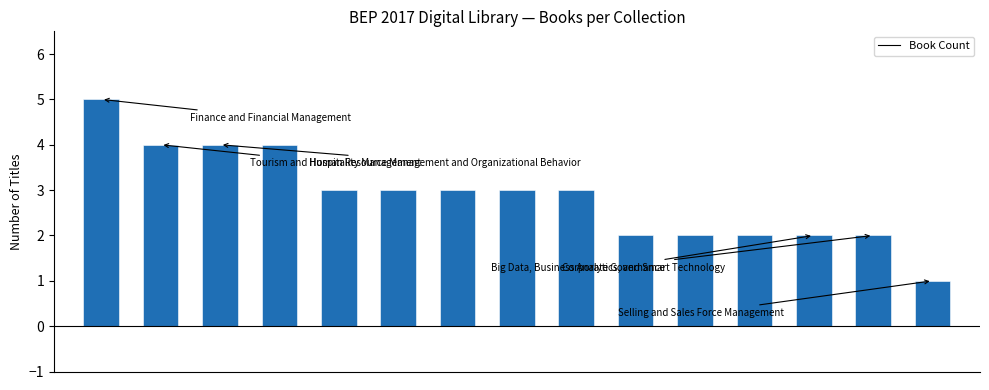

What is the maximum value shown in the chart?

5